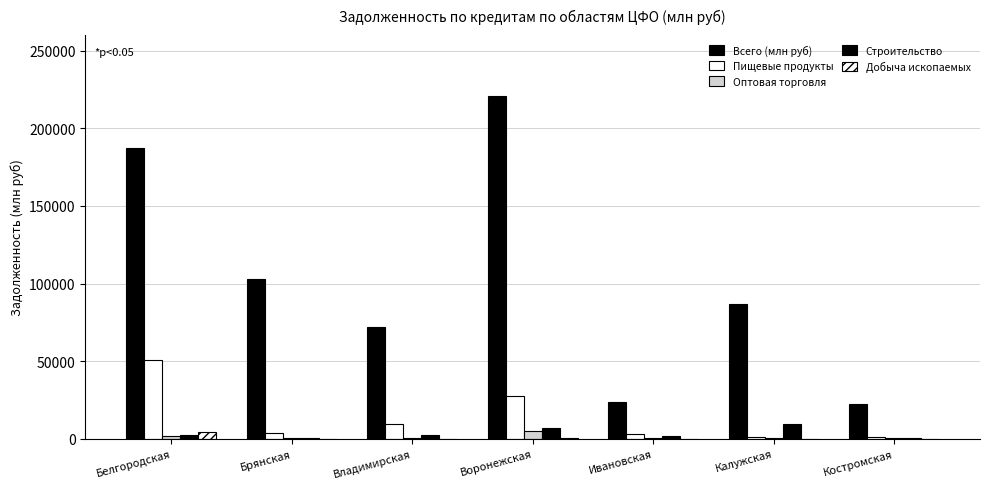

Which category has the lowest value in the Пищевые продукты series?

Калужская